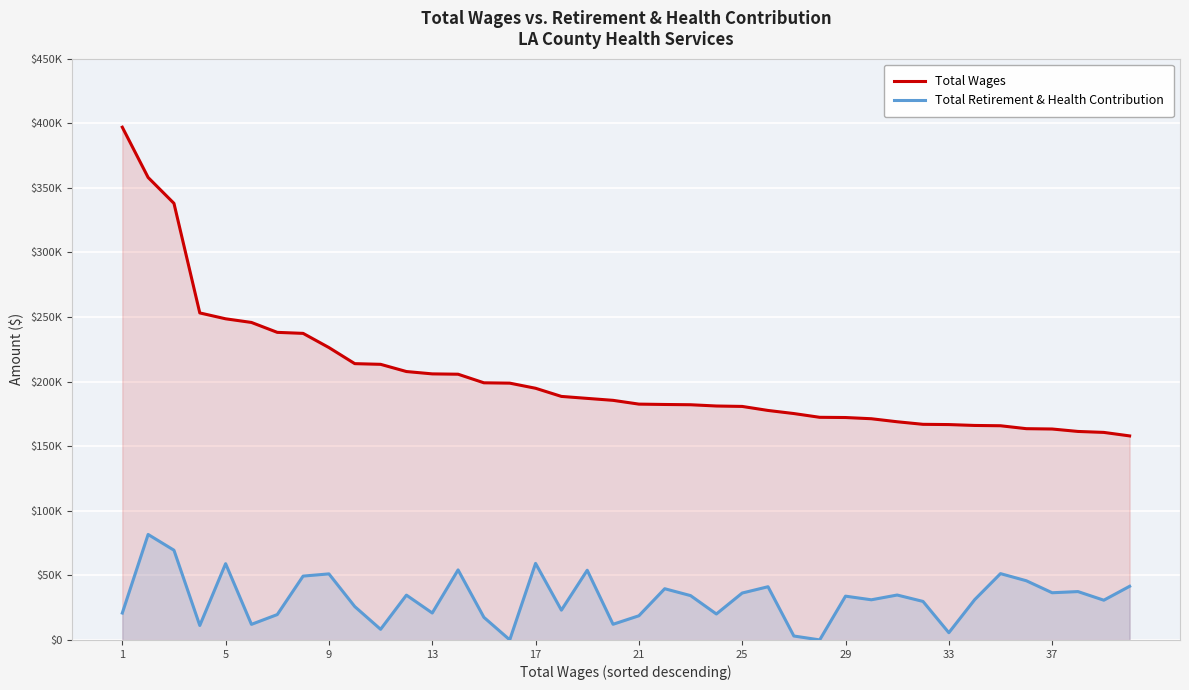

Does the chart display data point markers on the line(s)?

No